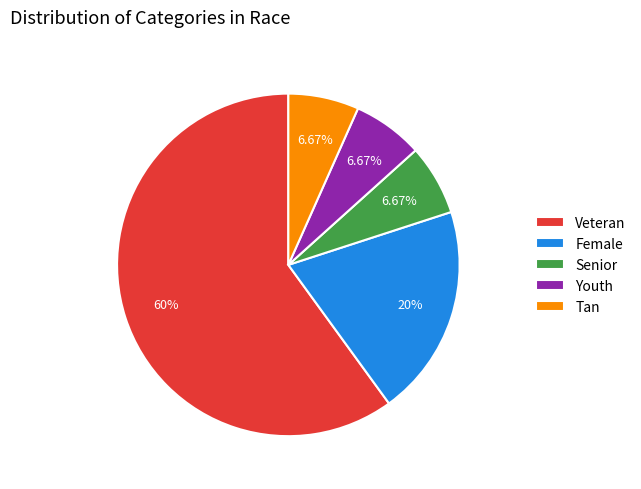

Between Female and Youth, which is larger?

Female